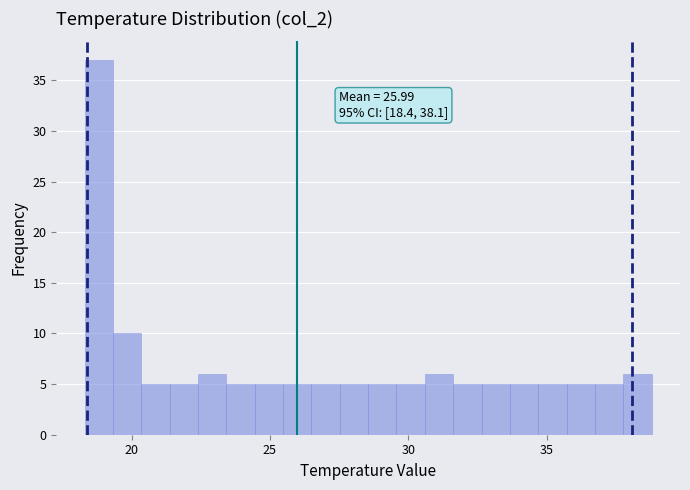

Read against the x-axis, roughly where is the centre of the tallest bar?

19.0